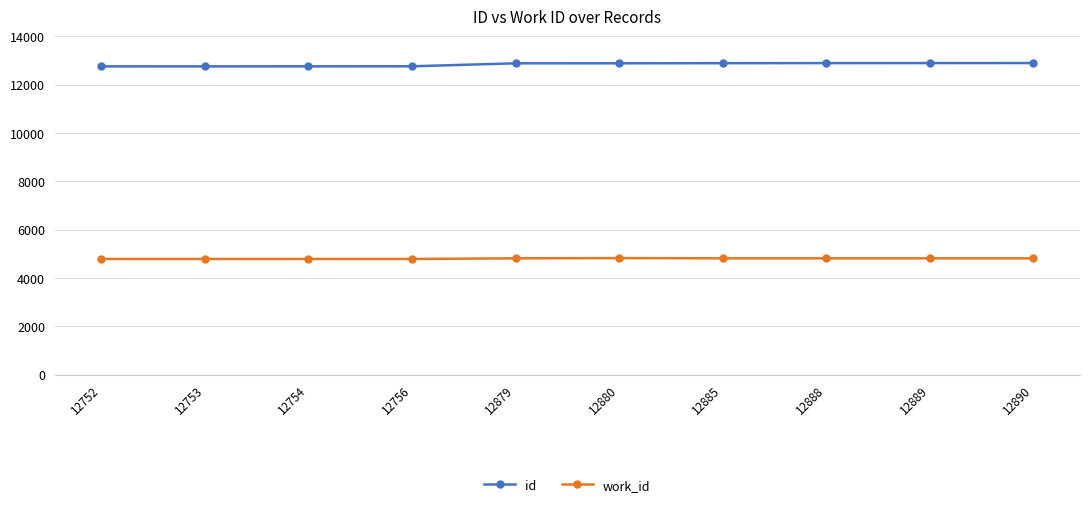

How many categories are shown in the chart?

10